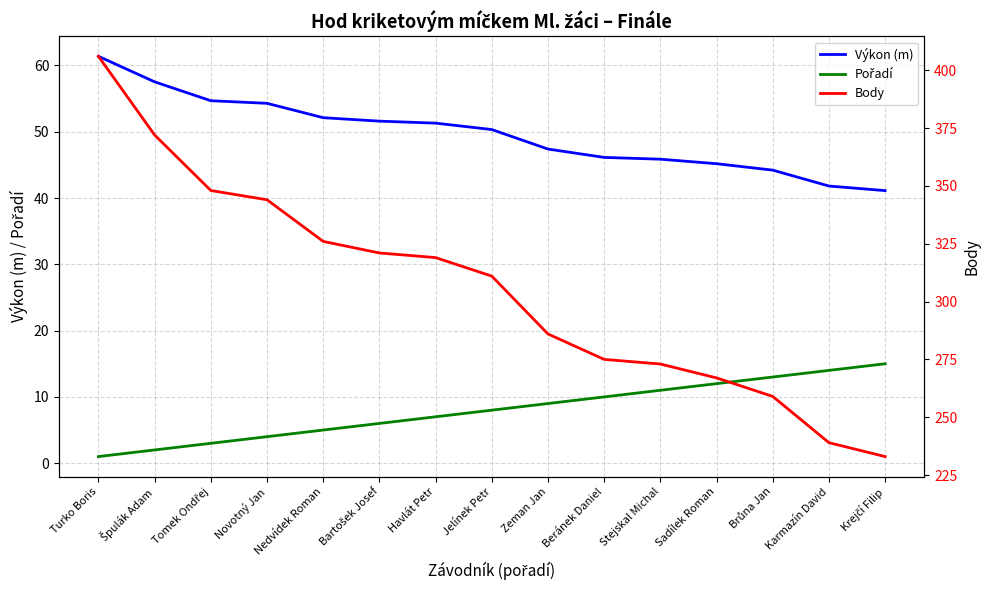

What position from the left is Jelínek Petr?

8